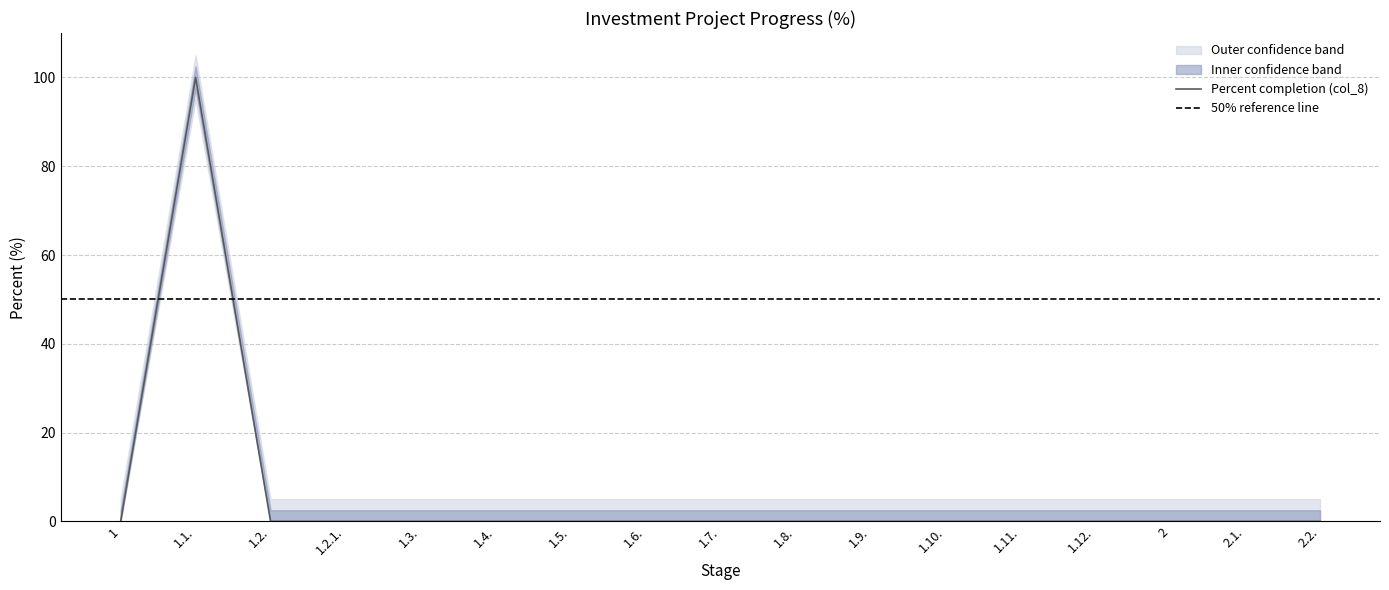

At which category does the chart reach its minimum across all series?

1